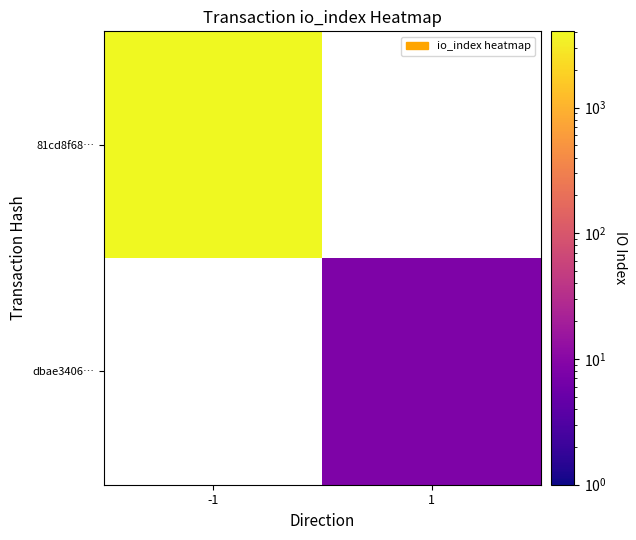

Count the number of categories in the chart.

2